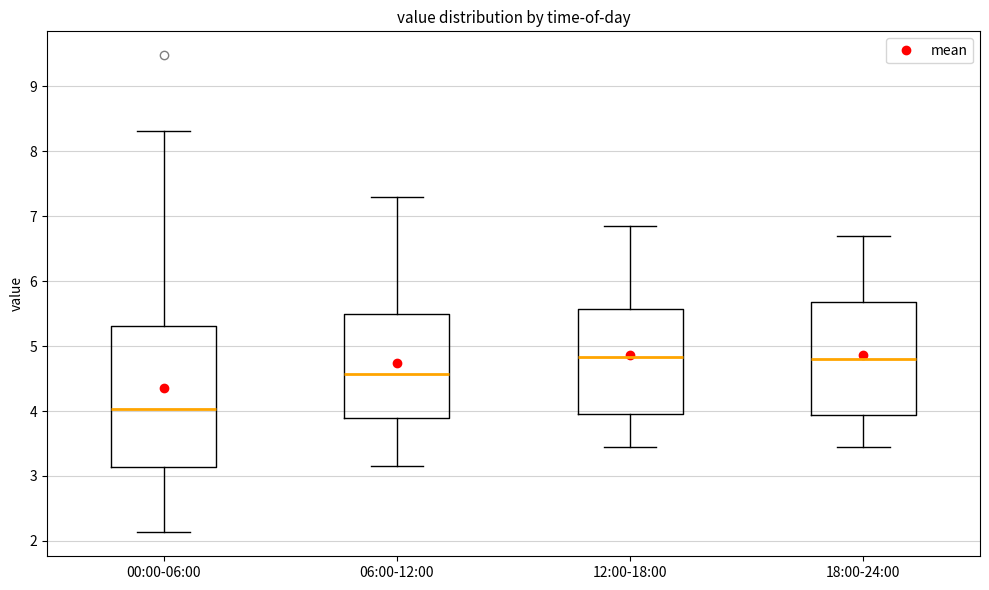

Which box is the tallest, from its lower edge to its upper edge?

00:00-06:00